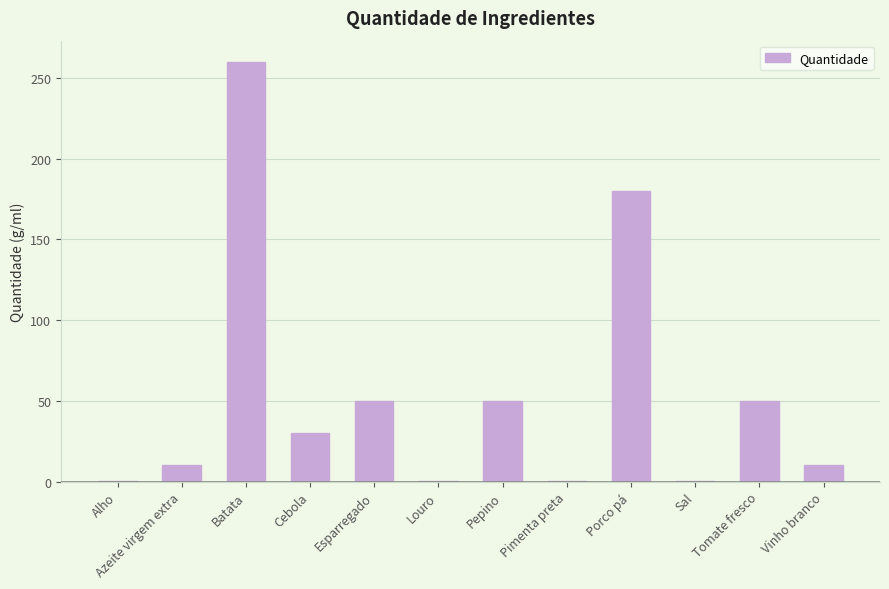

At which label is the value closest to 130?

Porco pá